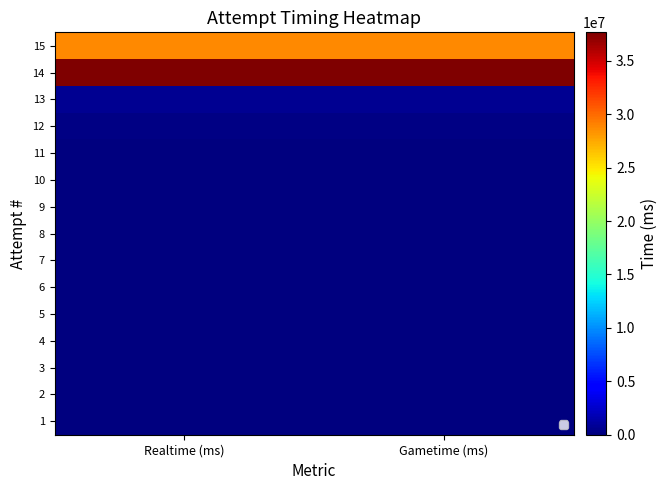

At which category does the chart reach its minimum across all series?

Realtime (ms)